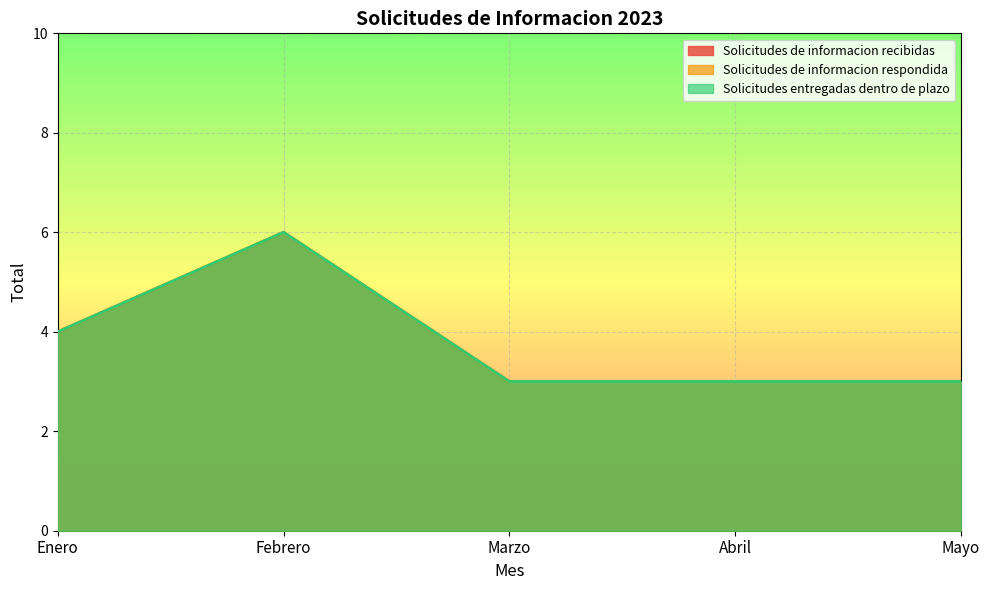

Count the Solicitudes de informacion respondida values in the range 3 to 4.

4